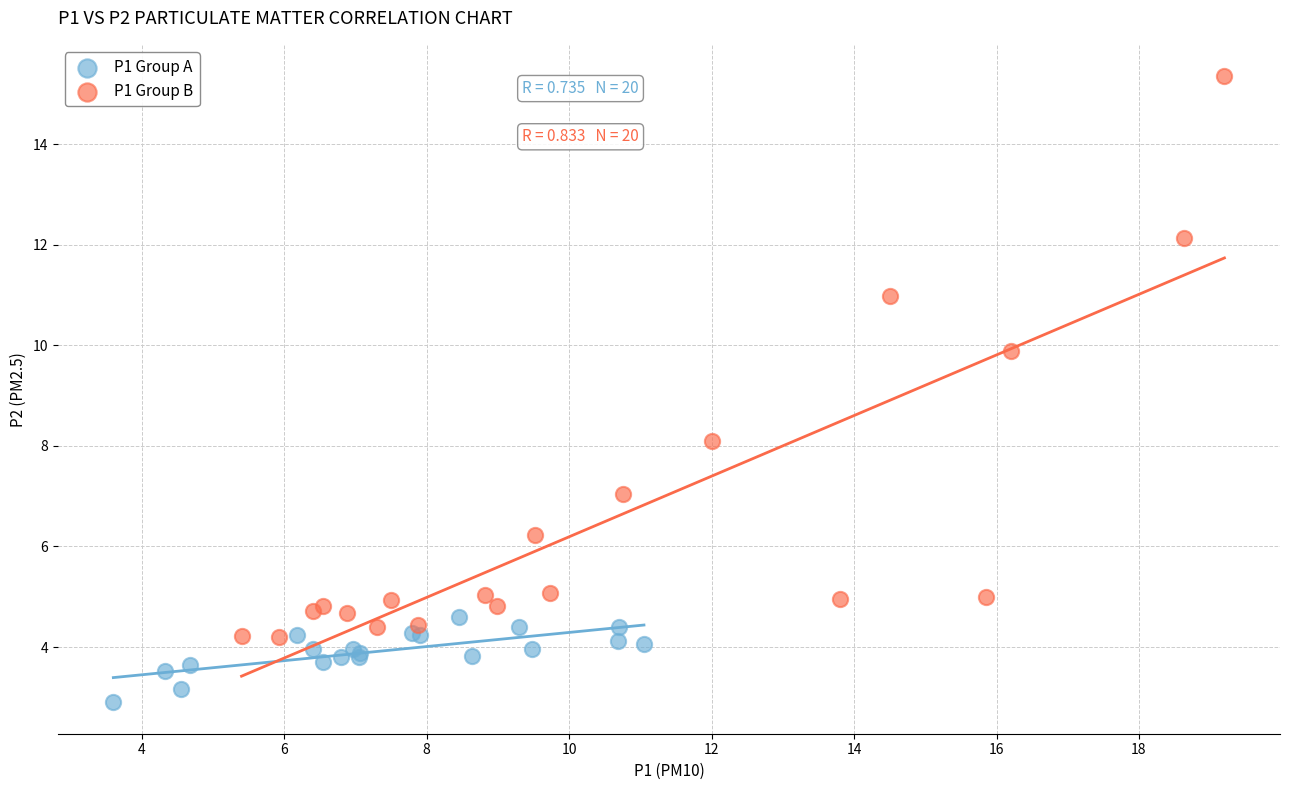

What are all the series names shown in the legend?

P1 Group A, P1 Group B